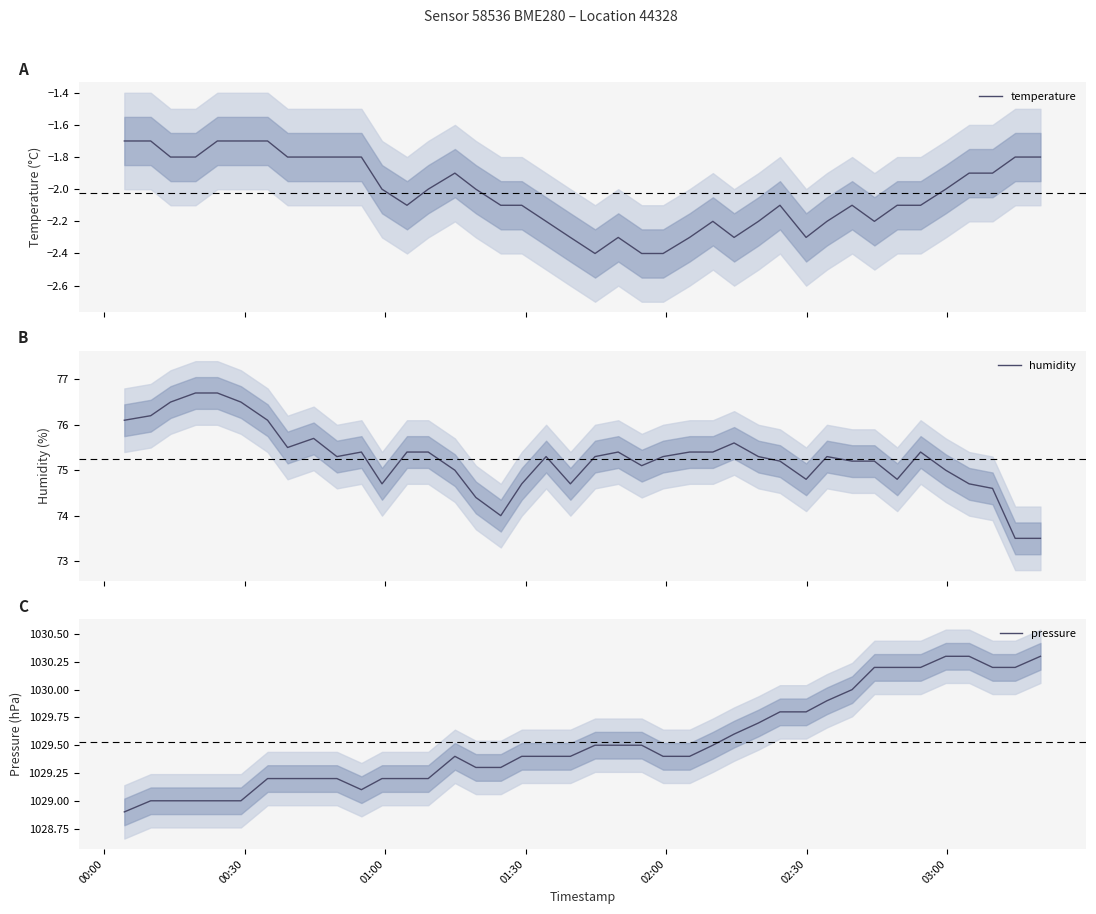

Reading left to right, what are all the values shown in this chart?

temperature: -1.7	-1.7	-1.8	-1.8	-1.7	-1.7	-1.7	-1.8	-1.8	-1.8	-1.8	-2.0	-2.1	-2.0	-1.9	-2.0	-2.1	-2.1	-2.2	-2.3	-2.4	-2.3	-2.4	-2.4	-2.3	-2.2	-2.3	-2.2	-2.1	-2.3	-2.2	-2.1	-2.2	-2.1	-2.1	-2.0	-1.9	-1.9	-1.8	-1.8
humidity: 76.1	76.2	76.5	76.7	76.7	76.5	76.1	75.5	75.7	75.3	75.4	74.7	75.4	75.4	75.0	74.4	74.0	74.7	75.3	74.7	75.3	75.4	75.1	75.3	75.4	75.4	75.6	75.3	75.2	74.8	75.3	75.2	75.2	74.8	75.4	75.0	74.7	74.6	73.5	73.5
pressure: 1028.9	1029.0	1029.0	1029.0	1029.0	1029.0	1029.2	1029.2	1029.2	1029.2	1029.1	1029.2	1029.2	1029.2	1029.4	1029.3	1029.3	1029.4	1029.4	1029.4	1029.5	1029.5	1029.5	1029.4	1029.4	1029.5	1029.6	1029.7	1029.8	1029.8	1029.9	1030.0	1030.2	1030.2	1030.2	1030.3	1030.3	1030.2	1030.2	1030.3